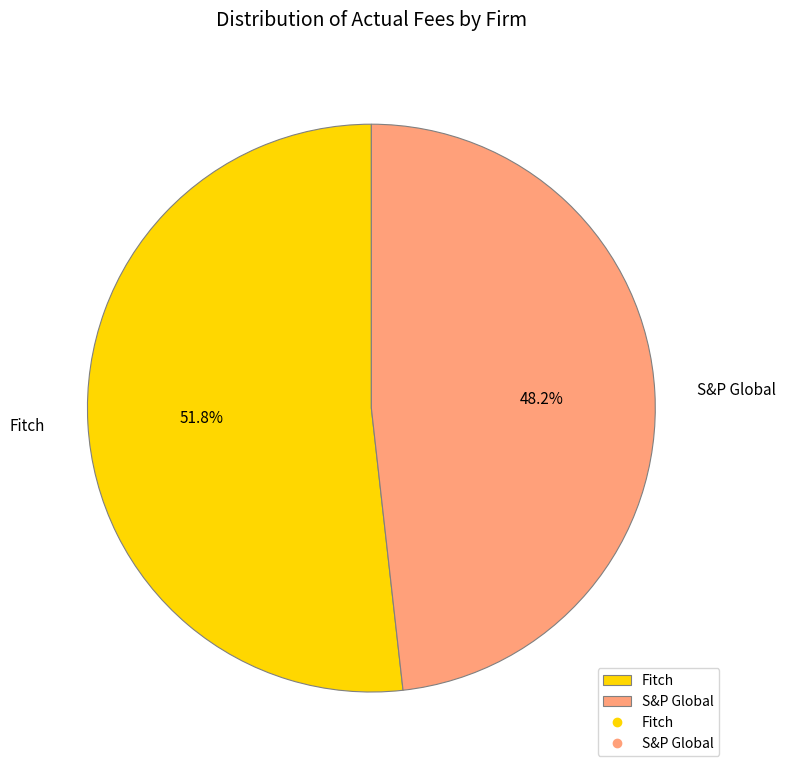

What is the largest slice in the pie chart?

Fitch